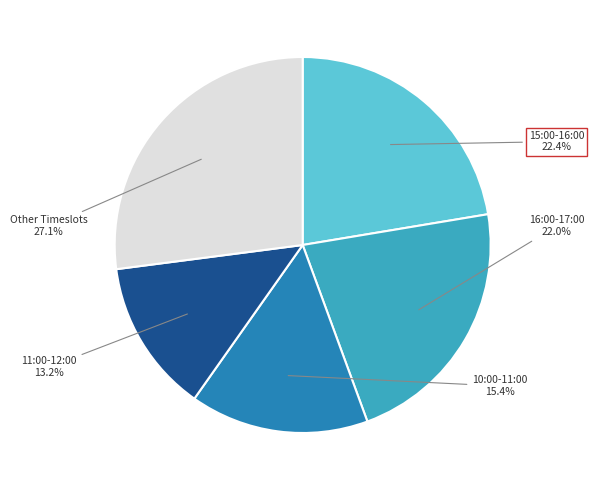

Does any single category account for the majority?

No